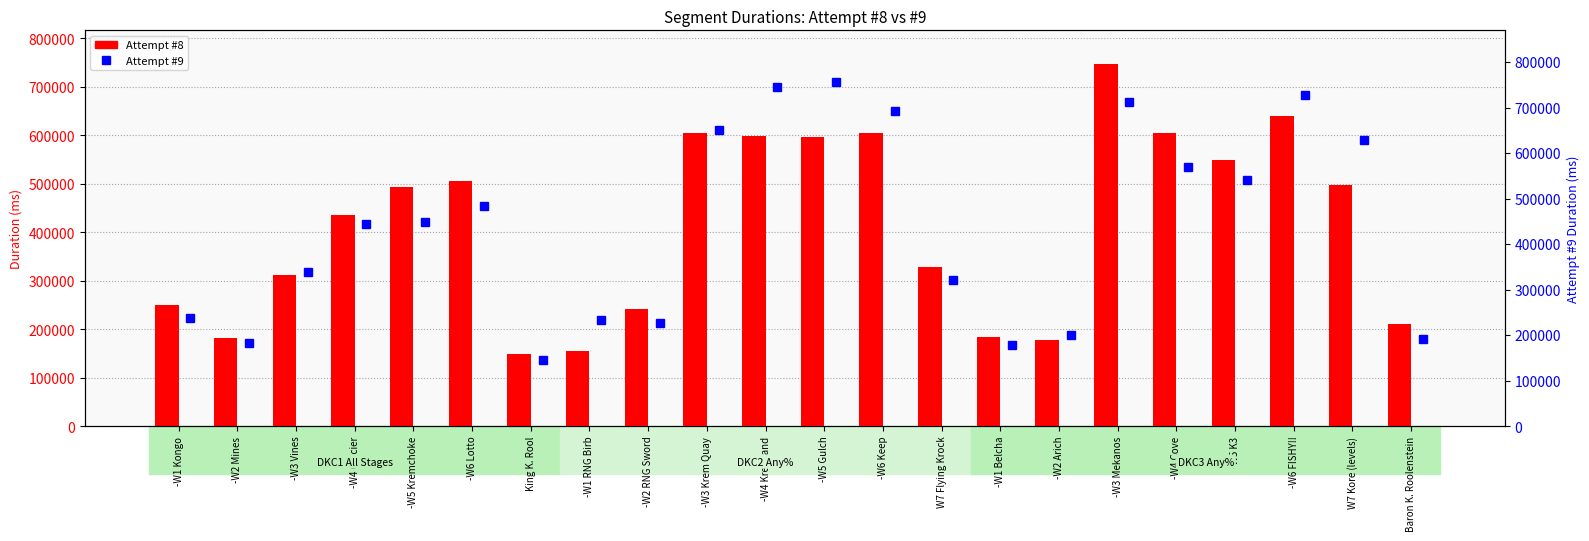

Which has a higher value, -W3 Vines or -W4 Kremland?

-W4 Kremland